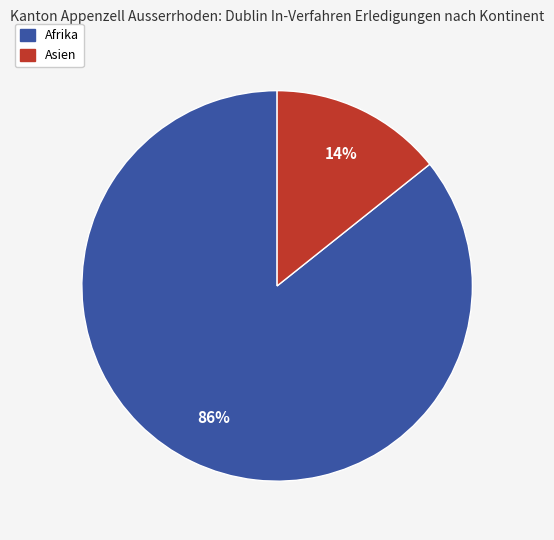

Is there a majority slice in this chart?

Yes